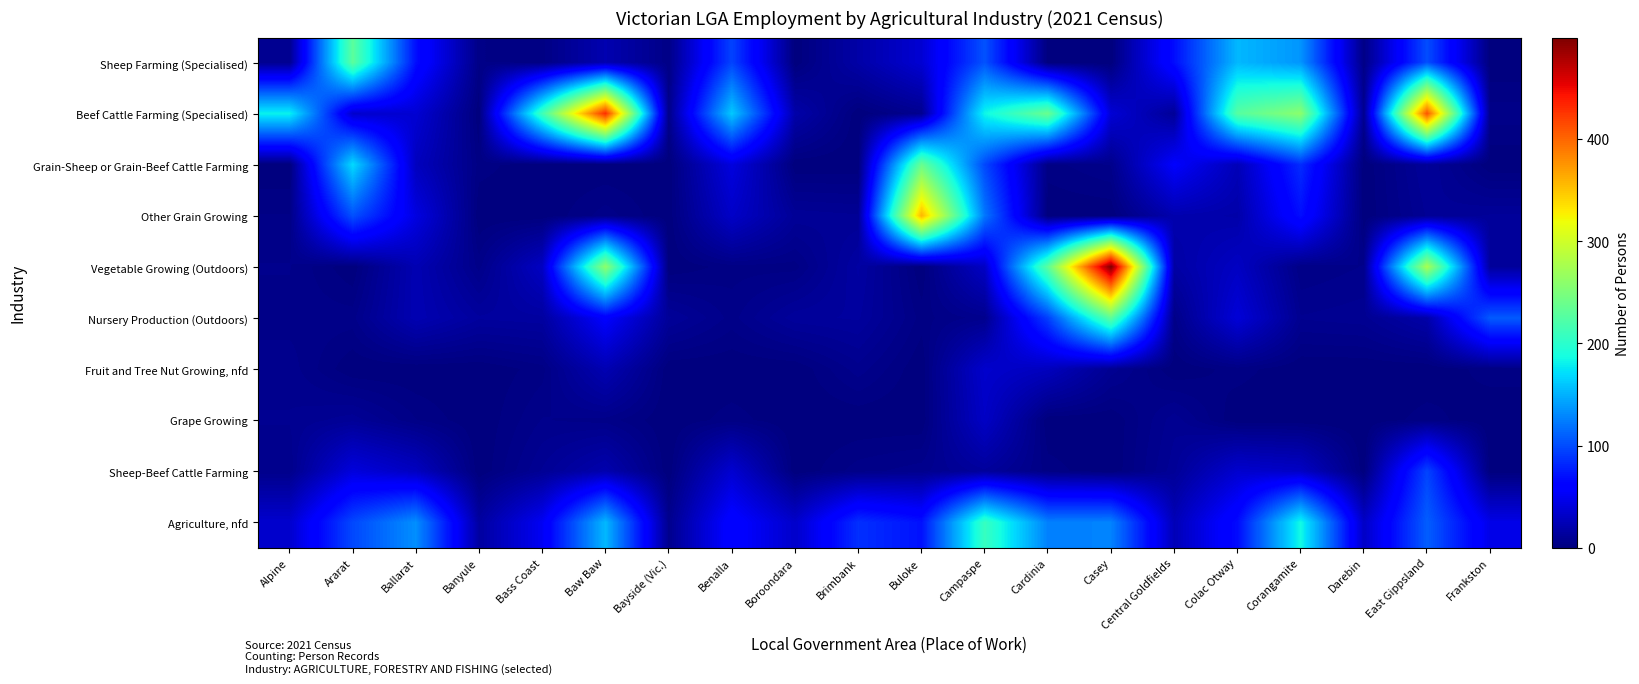

Between Baw Baw and Casey, which series saw the biggest shift?

Beef Cattle Farming (Specialised)